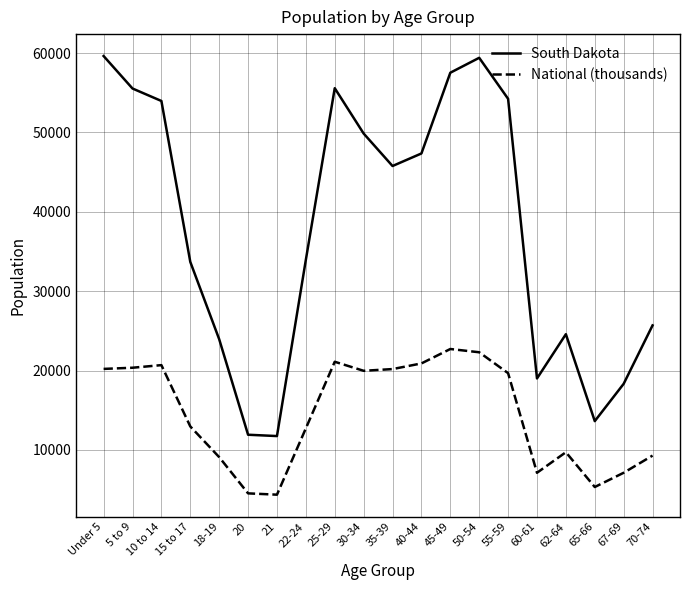

What is the difference between the highest and lowest values at 65-66?

8301.1